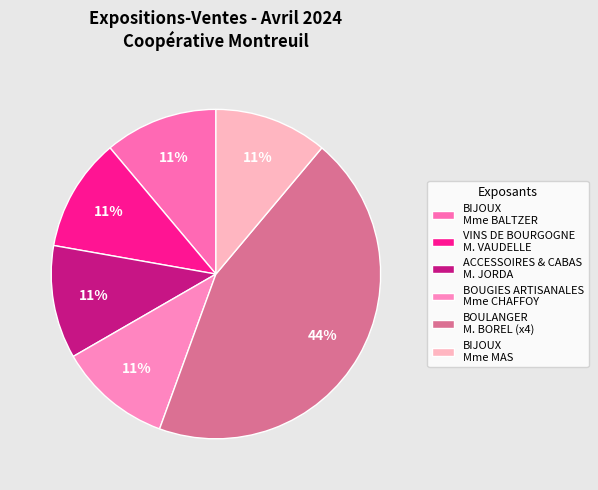

Does any single category account for the majority?

No